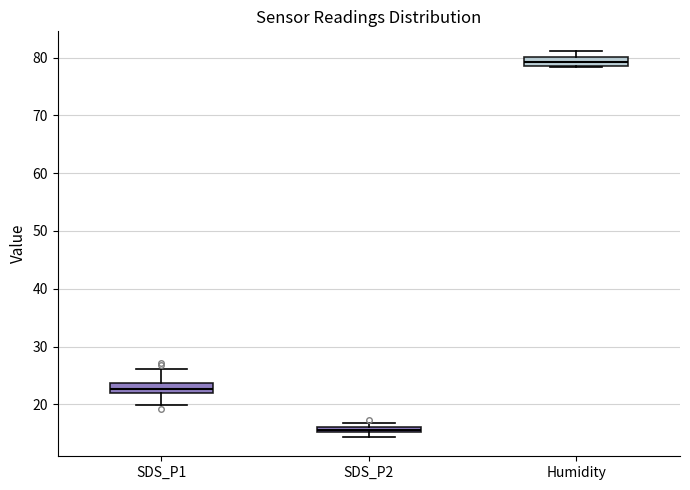

Which box has the highest median line?

Humidity